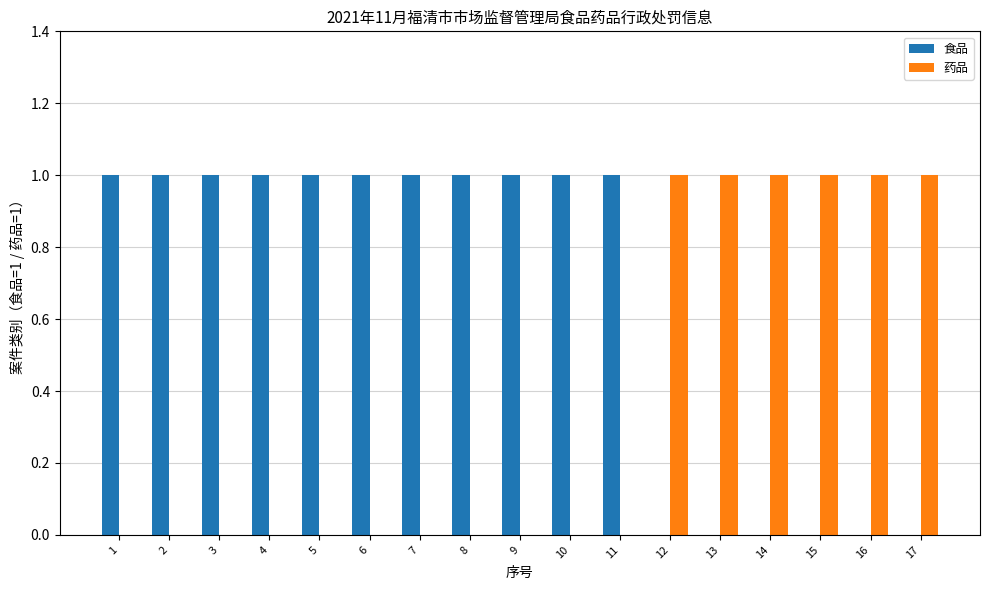

How many 食品 values are between 0 and 1?

17